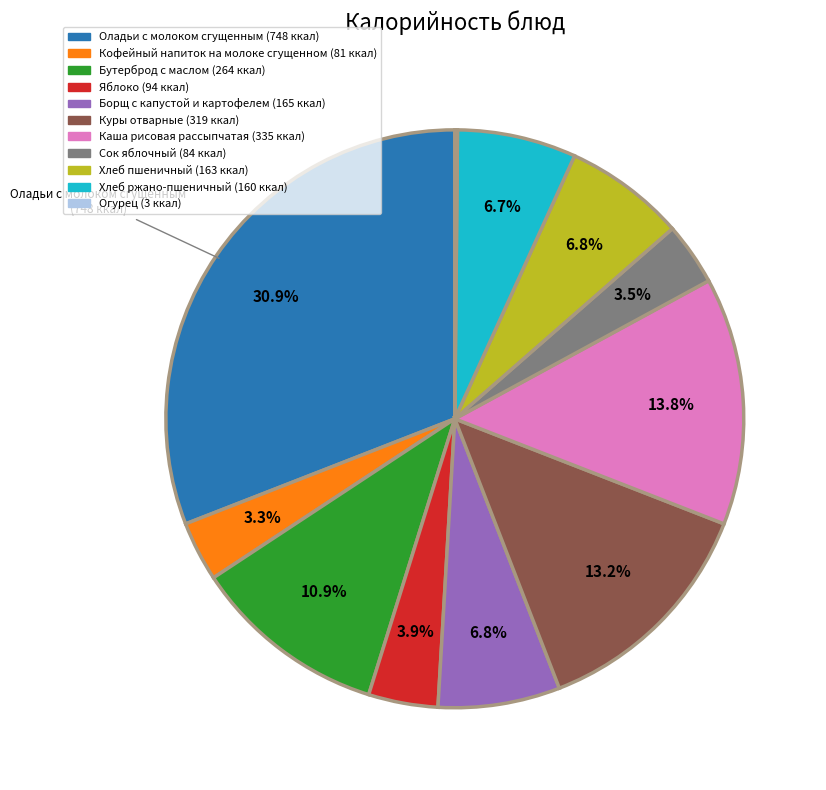

To the nearest percent, what percentage of the pie is Хлеб пшеничный?

7%